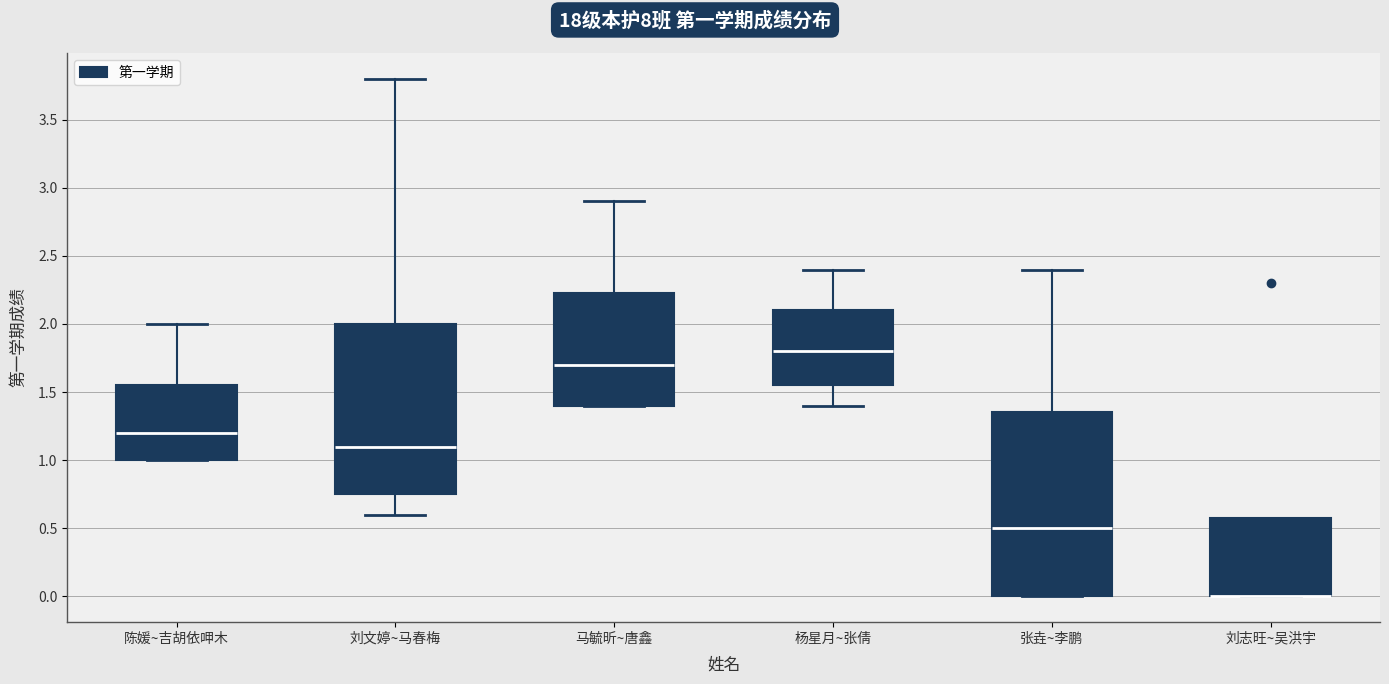

Reading left to right, transcribe this box plot: for each box, give where its median line is, the range the box spans, and where its two whiskers end, as read against the y-axis. The values are not printed on the chart, so give them approximately, as read against the axis.

陈媛~吉胡依呷木: median 1.20, box 1.00 to 1.55, whiskers 1.00 to 2.00
刘文婷~马春梅: median 1.10, box 0.75 to 2.00, whiskers 0.60 to 3.80
马毓昕~唐鑫: median 1.70, box 1.40 to 2.25, whiskers 1.40 to 2.90
杨星月~张倩: median 1.80, box 1.55 to 2.10, whiskers 1.40 to 2.40
张垚~李鹏: median 0.50, box 0.00 to 1.35, whiskers 0.00 to 2.40
刘志旺~吴洪宇: median 0.00 (drawn on the box's lower edge), box 0.00 to 0.60, whiskers 0.00 to 0.60